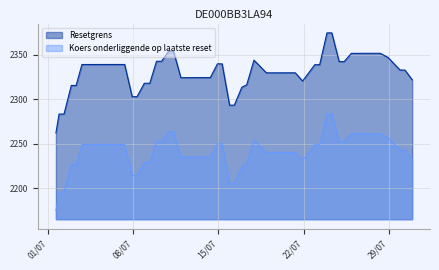

What is the difference between the highest and lowest values at 35?

89.0